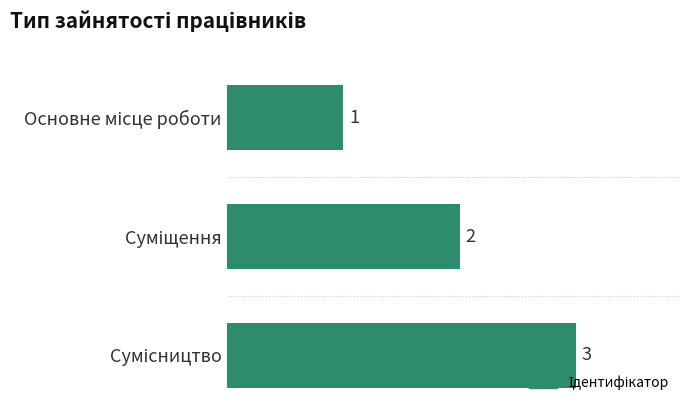

What is the greatest value displayed?

3